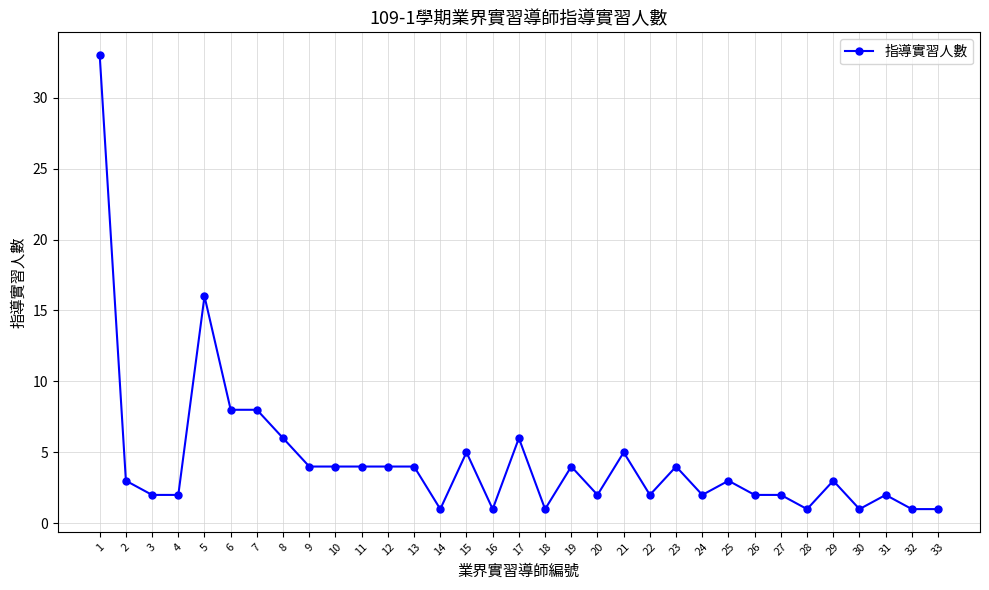

Where is the first local maximum?

5